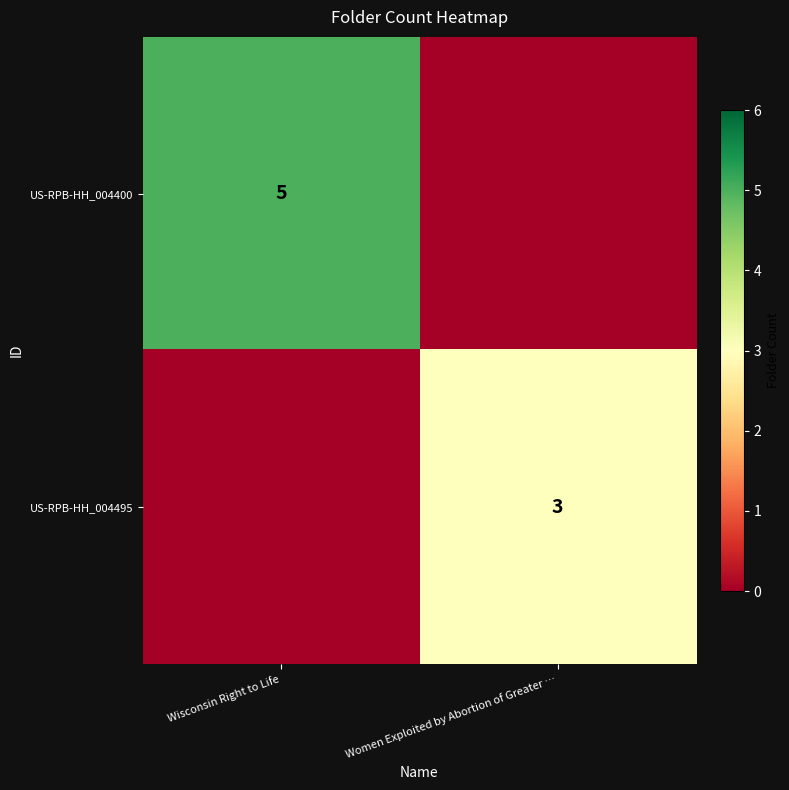

At which category is the sum across all series the highest?

Wisconsin Right to Life